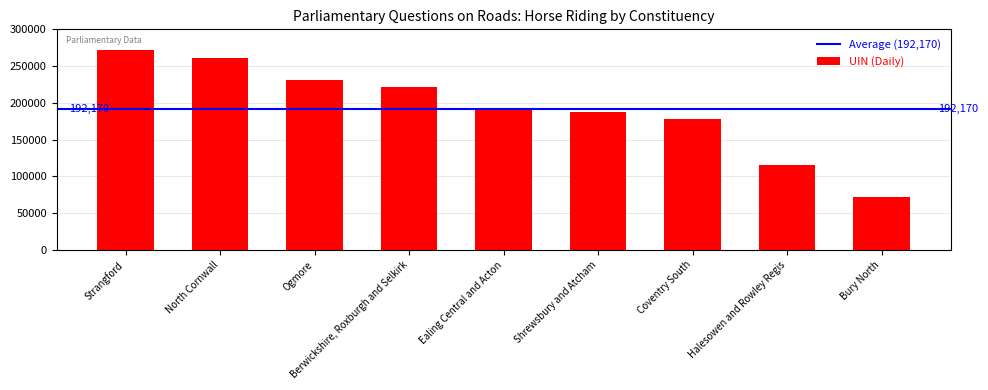

What is the ratio of the value at North Cornwall to the value at Shrewsbury and Atcham?

1.4